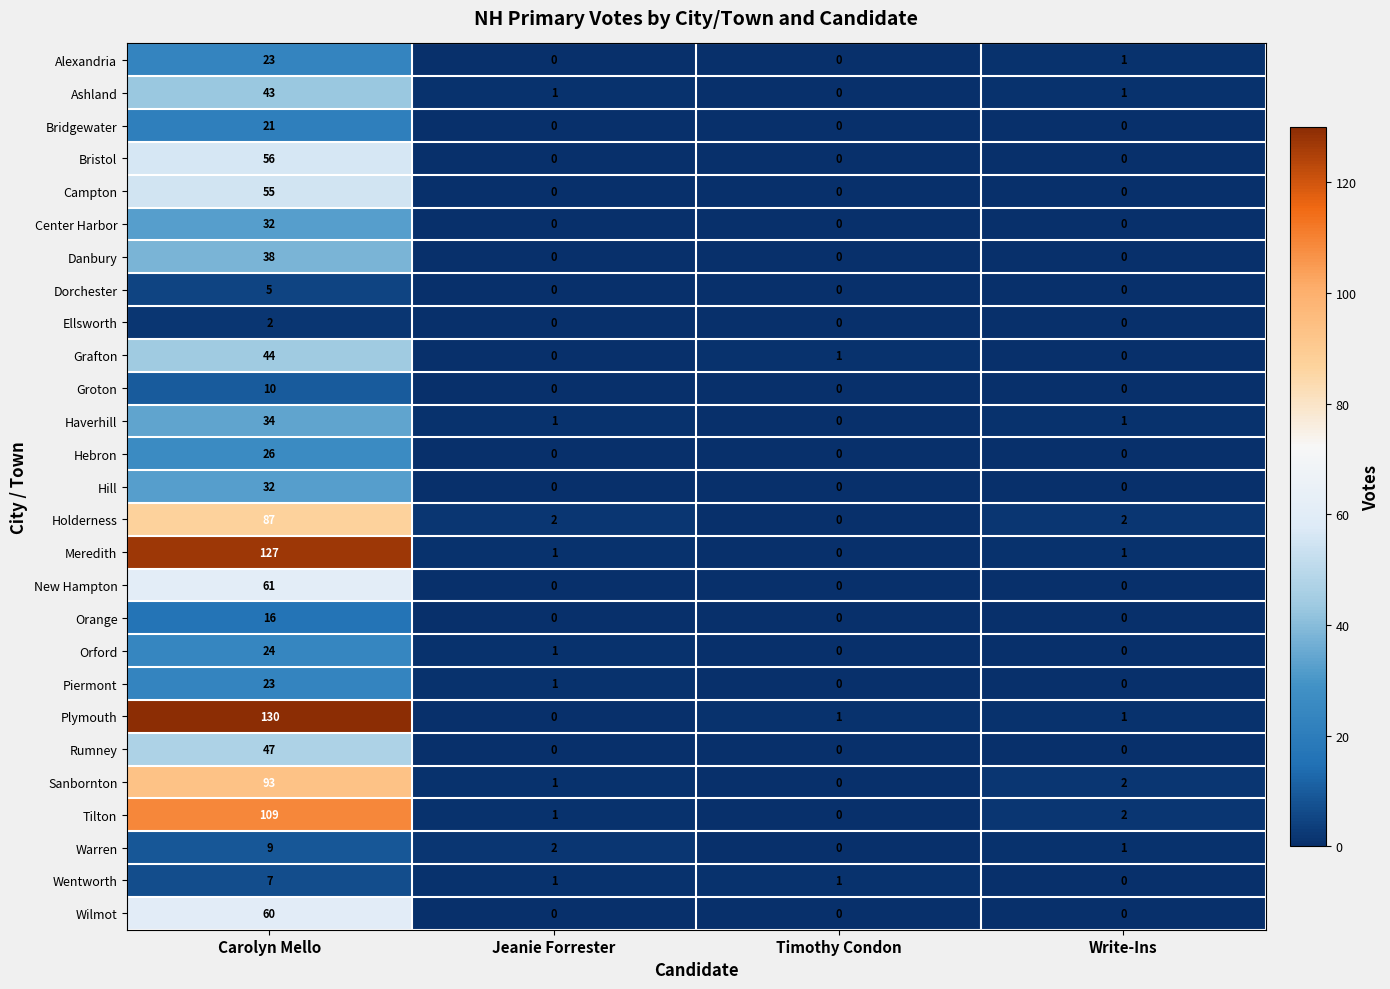

What is the sum of all Wentworth values?

9